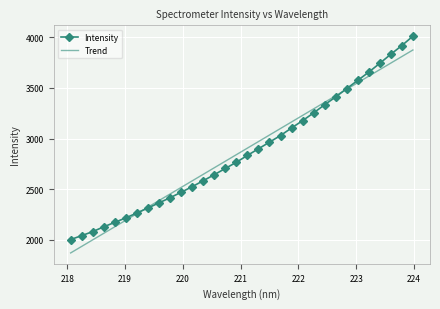

What is the lowest value of the Trend series?

1870.2